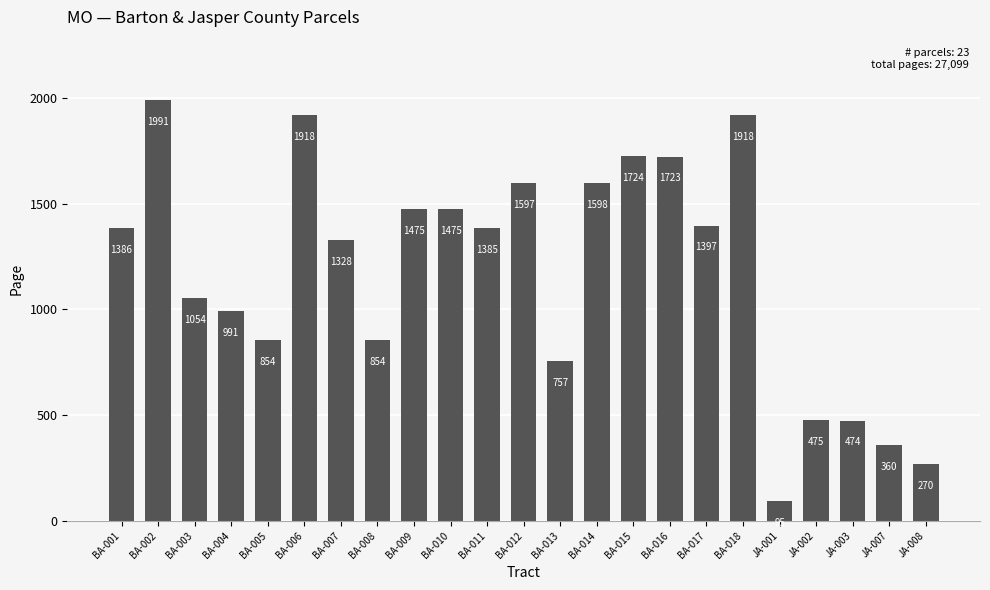

Which has a higher value, BA-015 or JA-008?

BA-015